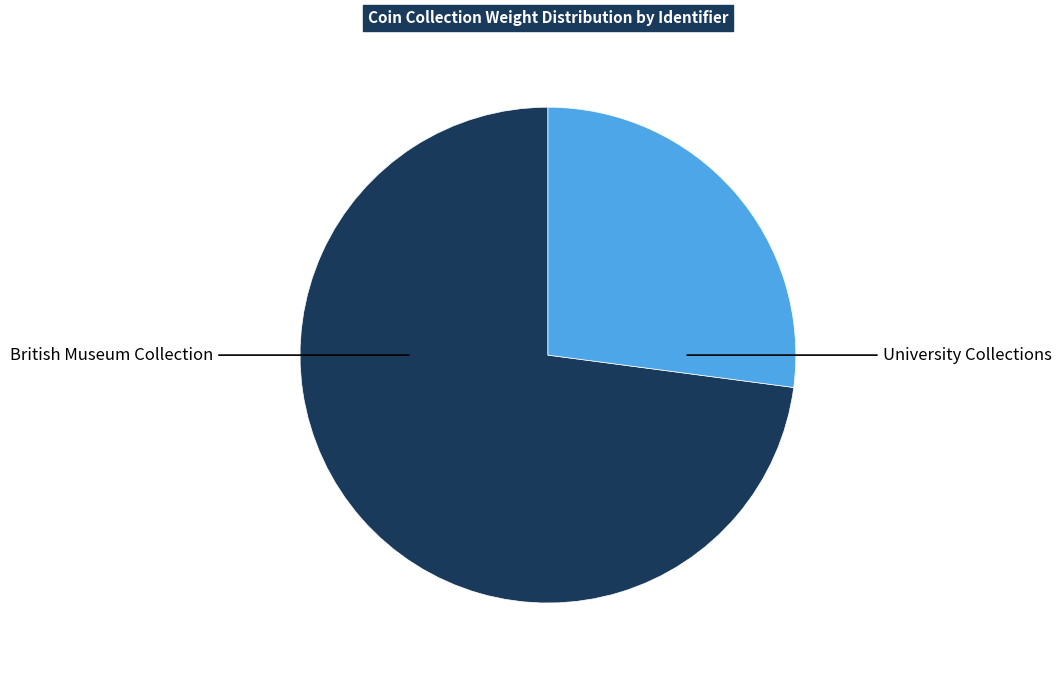

Does any single category account for the majority?

Yes